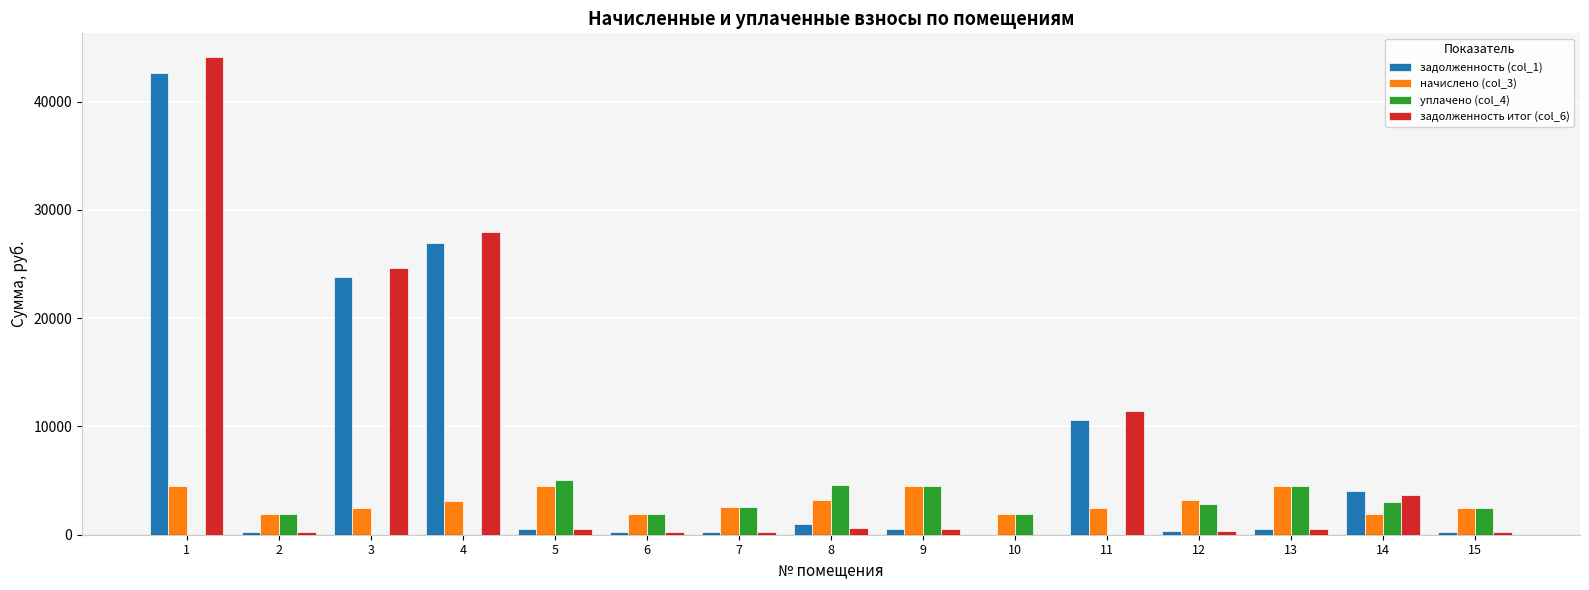

How many values in задолженность (col_1) are above zero?

14